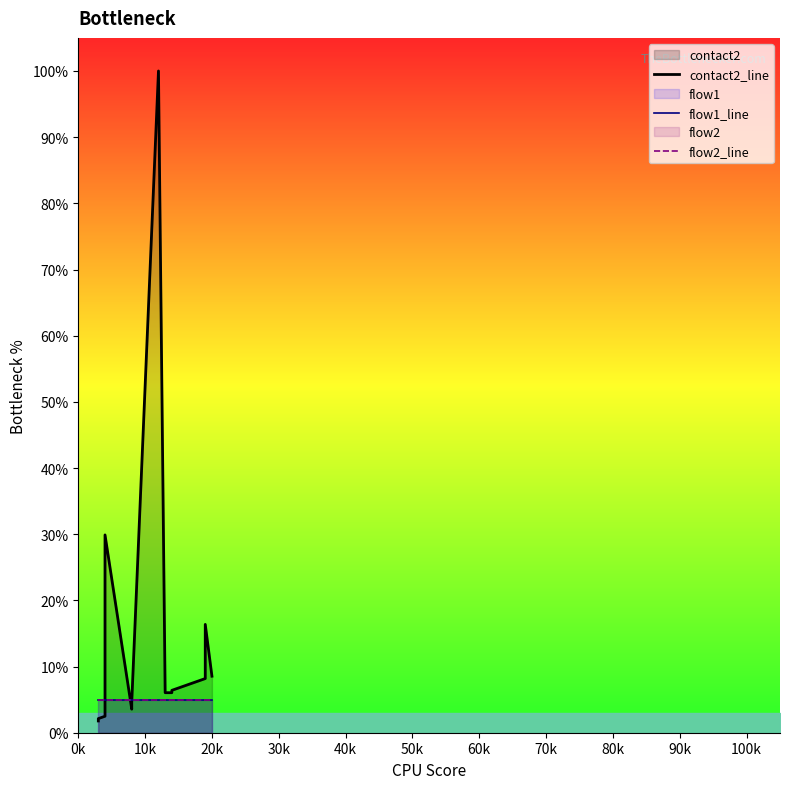

Count the number of categories in the chart.

19